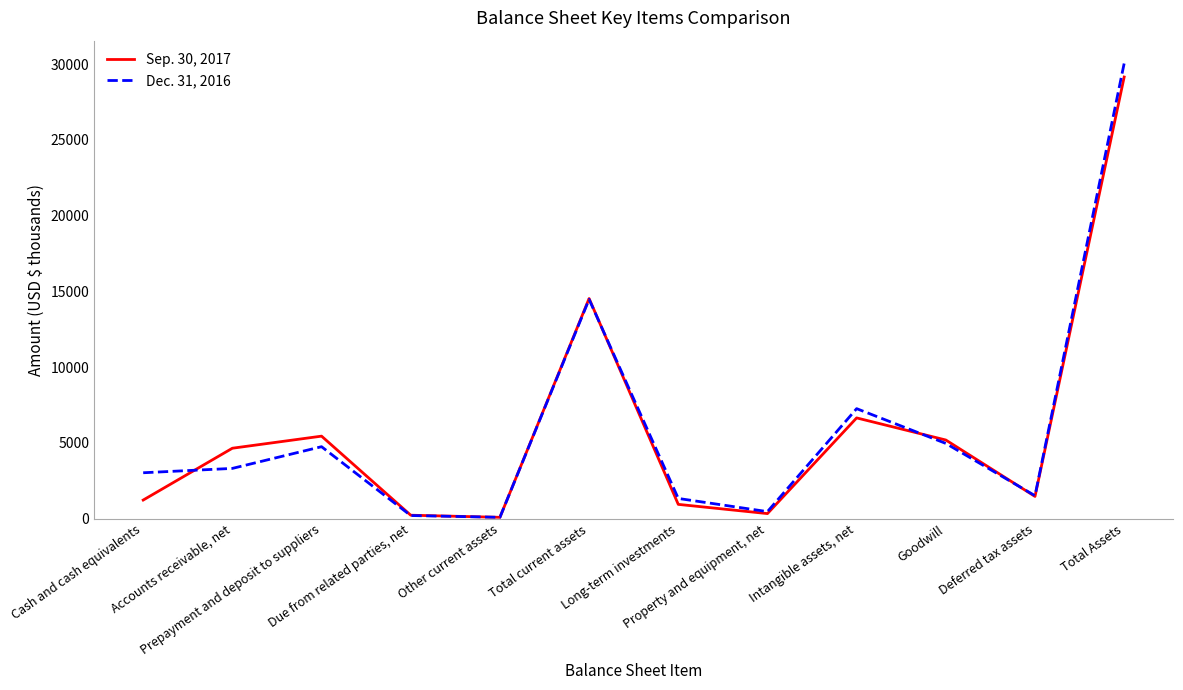

Rank the series by their maximum value, from highest to lowest.

Dec. 31, 2016, Sep. 30, 2017